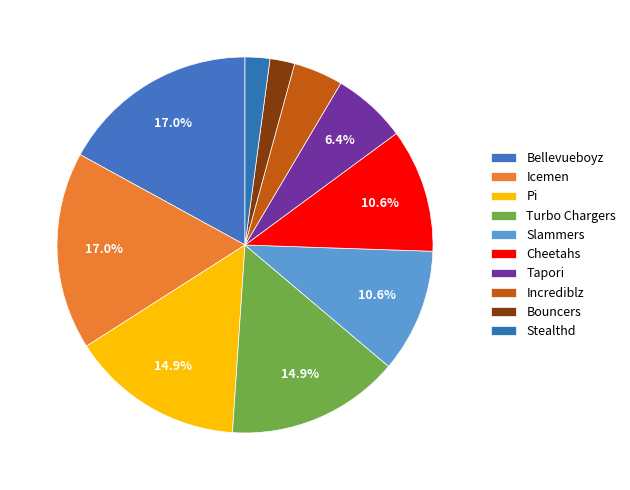

Count the number of slices in the pie.

10